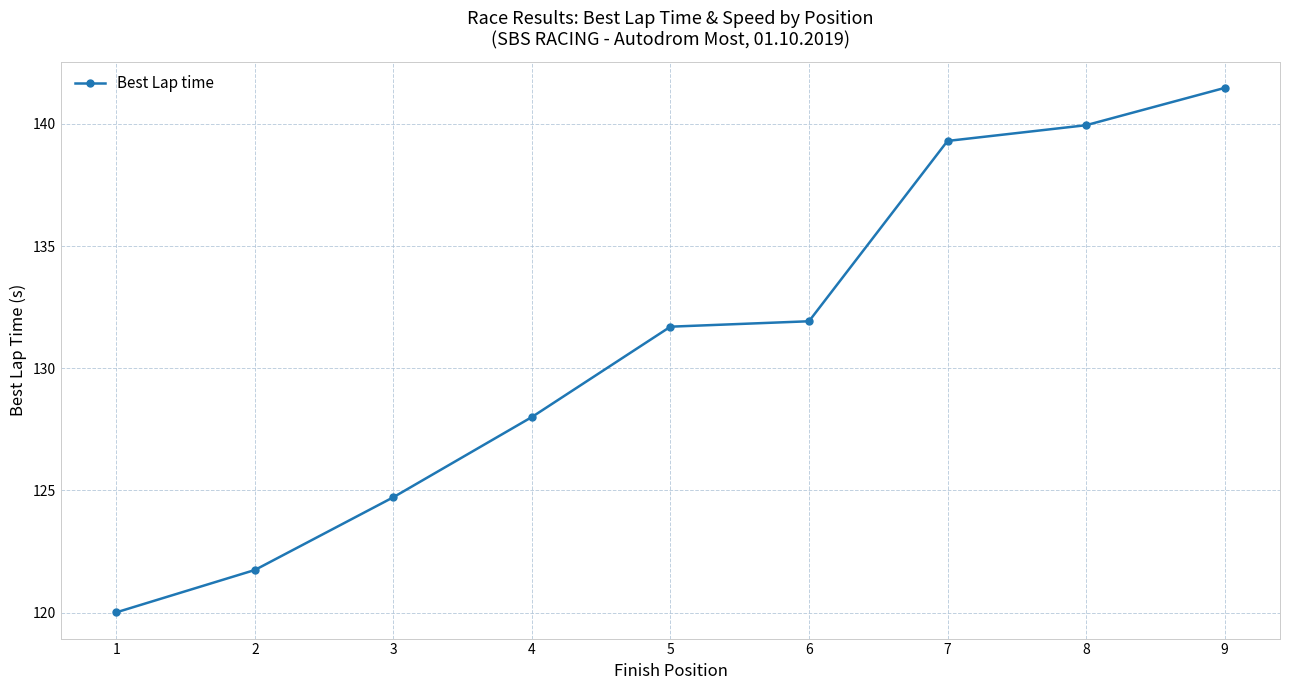

Between 9 and 6, which is larger?

9